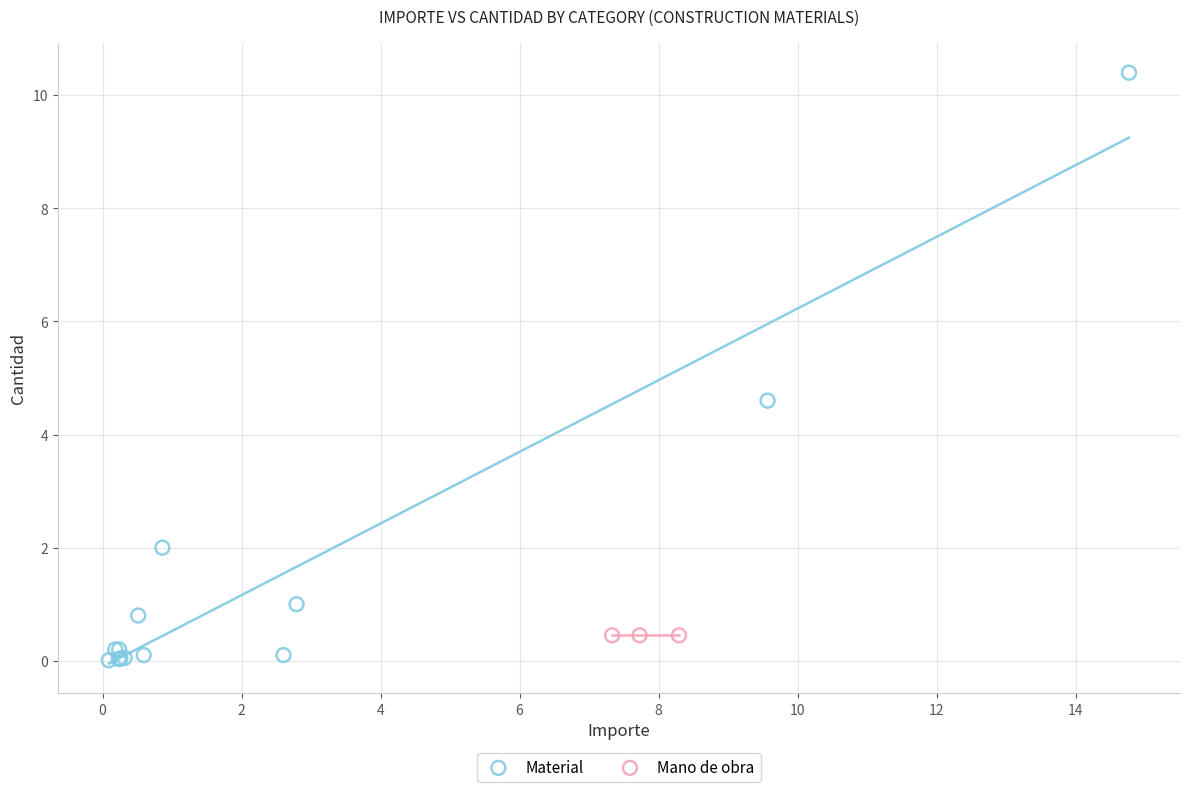

Which series contains the highest Y value?

Material